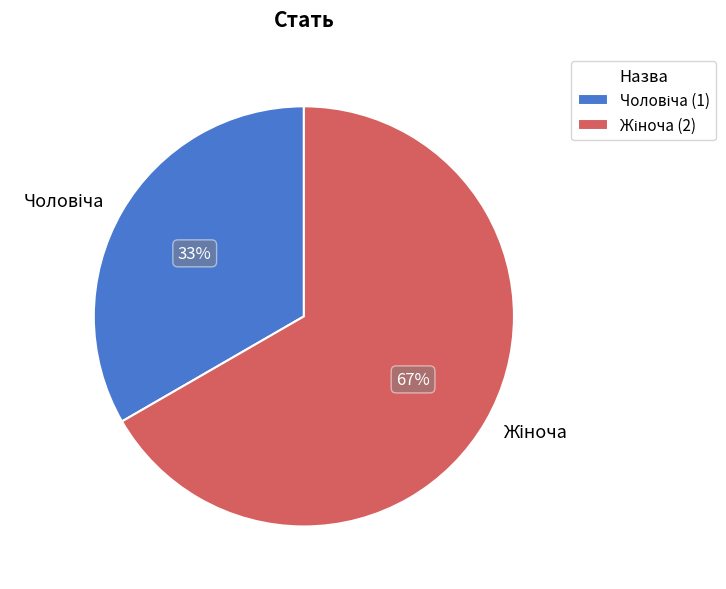

Is there a majority slice in this chart?

Yes